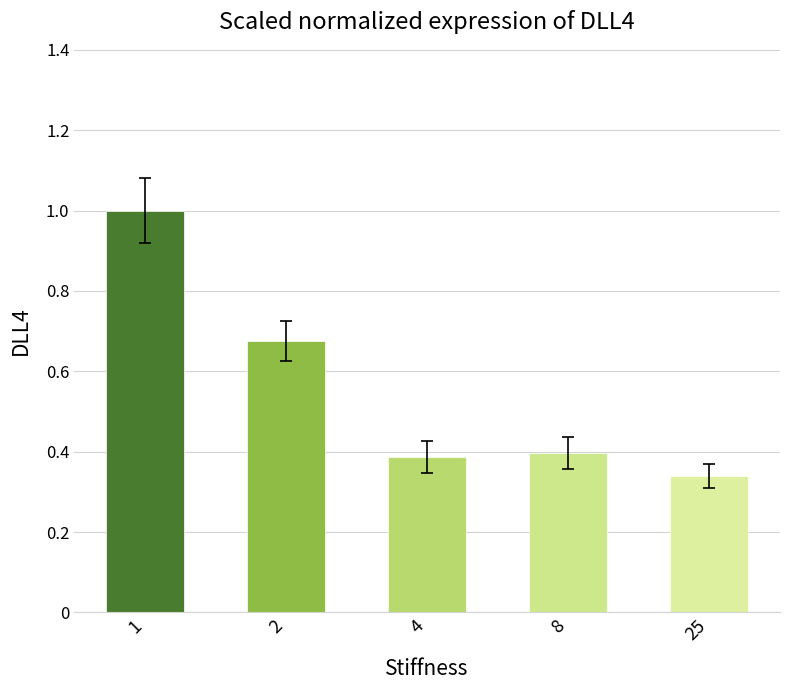

Count the number of categories in the chart.

5